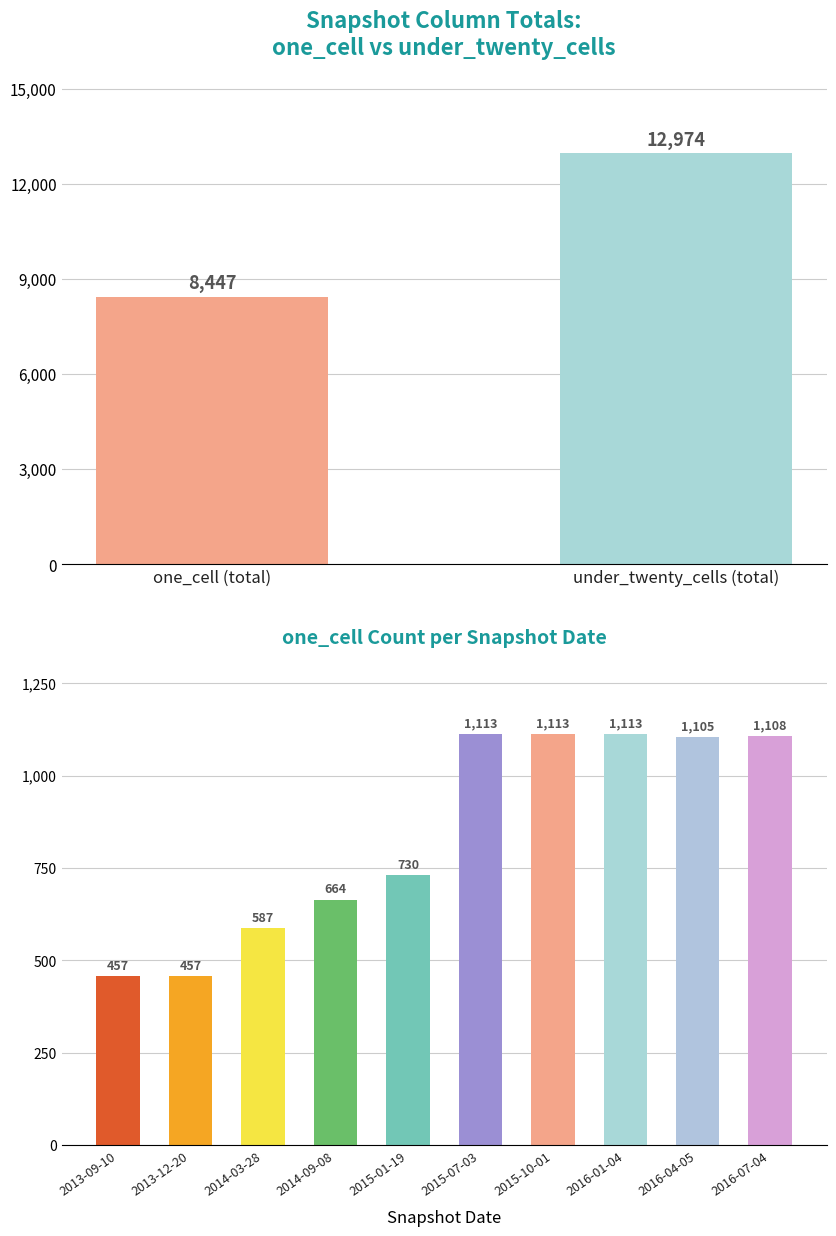

Which label corresponds to the smallest value in the chart?

2013-09-10